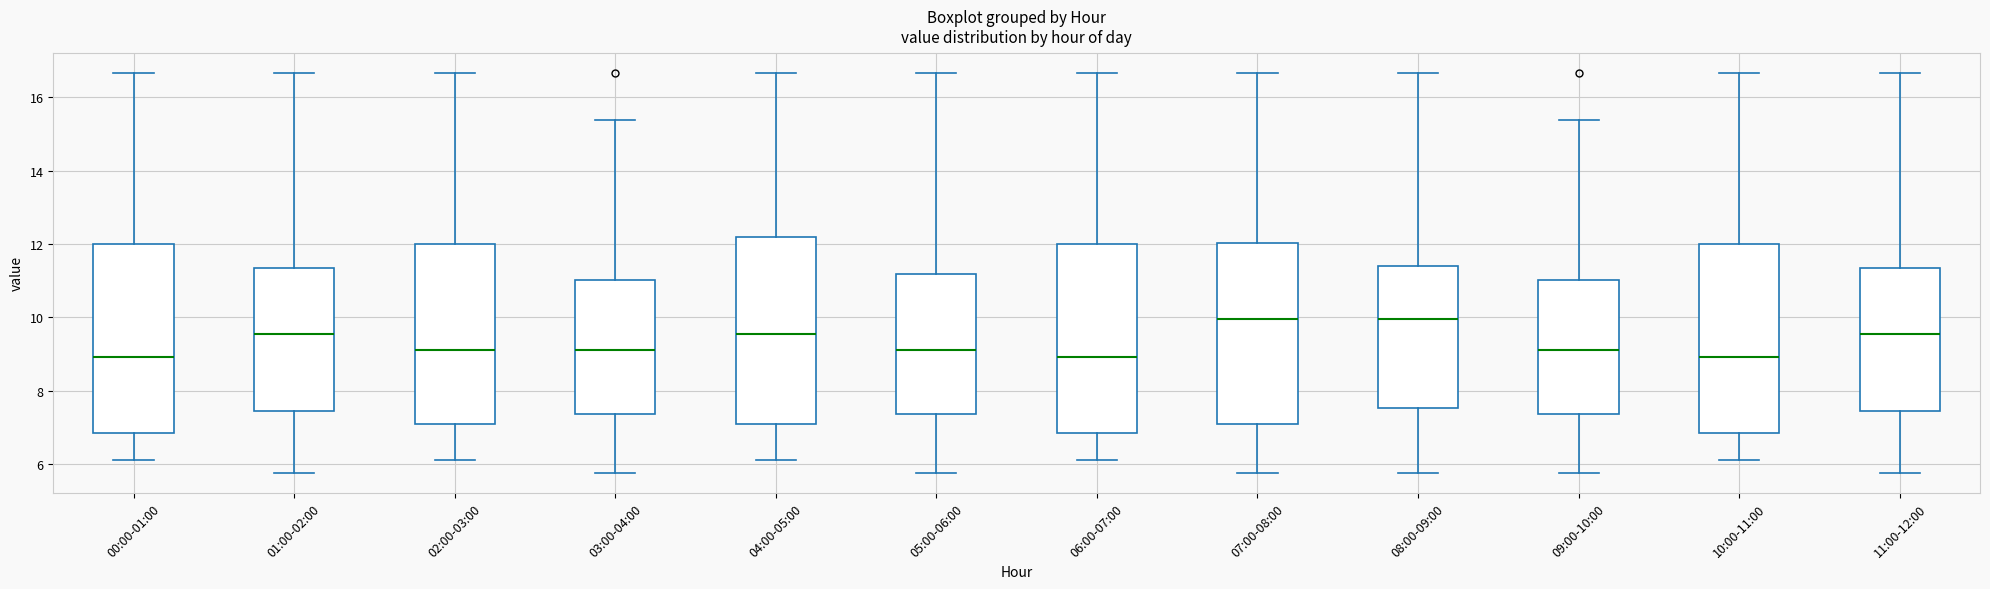

Reading left to right, read every box against the y-axis: the position of its median line, the range the box covers, and the ends of its whiskers. The values are not printed on the chart, so give them approximately, as read against the axis.

00:00-01:00: median 9.0, box 6.8 to 12.0, whiskers 6.2 to 16.6
01:00-02:00: median 9.6, box 7.4 to 11.4, whiskers 5.8 to 16.6
02:00-03:00: median 9.2, box 7.0 to 12.0, whiskers 6.2 to 16.6
03:00-04:00: median 9.2, box 7.4 to 11.0, whiskers 5.8 to 15.4
04:00-05:00: median 9.6, box 7.0 to 12.2, whiskers 6.2 to 16.6
05:00-06:00: median 9.2, box 7.4 to 11.2, whiskers 5.8 to 16.6
06:00-07:00: median 9.0, box 6.8 to 12.0, whiskers 6.2 to 16.6
07:00-08:00: median 10.0, box 7.0 to 12.0, whiskers 5.8 to 16.6
08:00-09:00: median 10.0, box 7.6 to 11.4, whiskers 5.8 to 16.6
09:00-10:00: median 9.2, box 7.4 to 11.0, whiskers 5.8 to 15.4
10:00-11:00: median 9.0, box 6.8 to 12.0, whiskers 6.2 to 16.6
11:00-12:00: median 9.6, box 7.4 to 11.4, whiskers 5.8 to 16.6